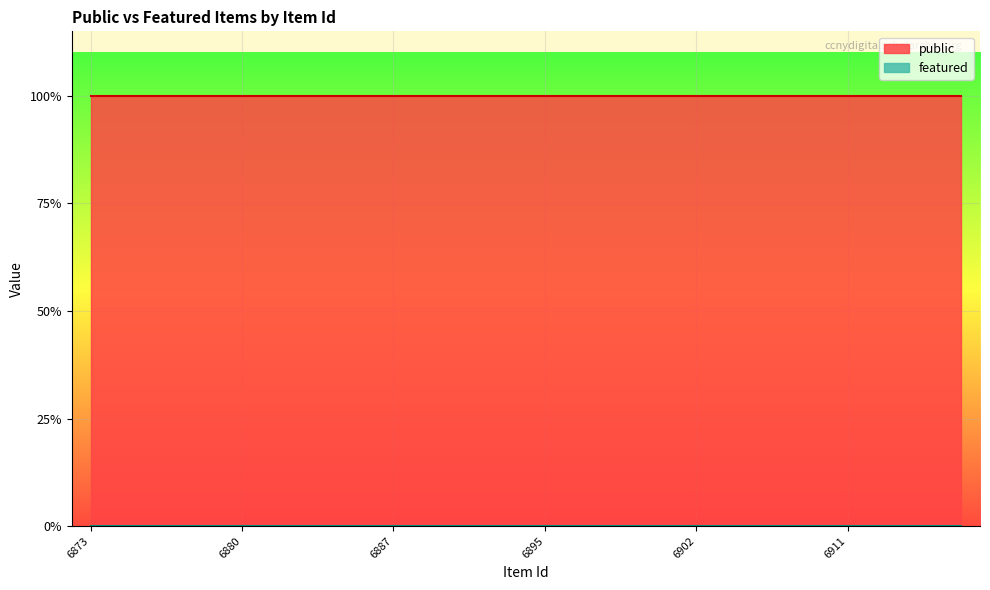

True or false: public has a value of 1 at 6895.

True